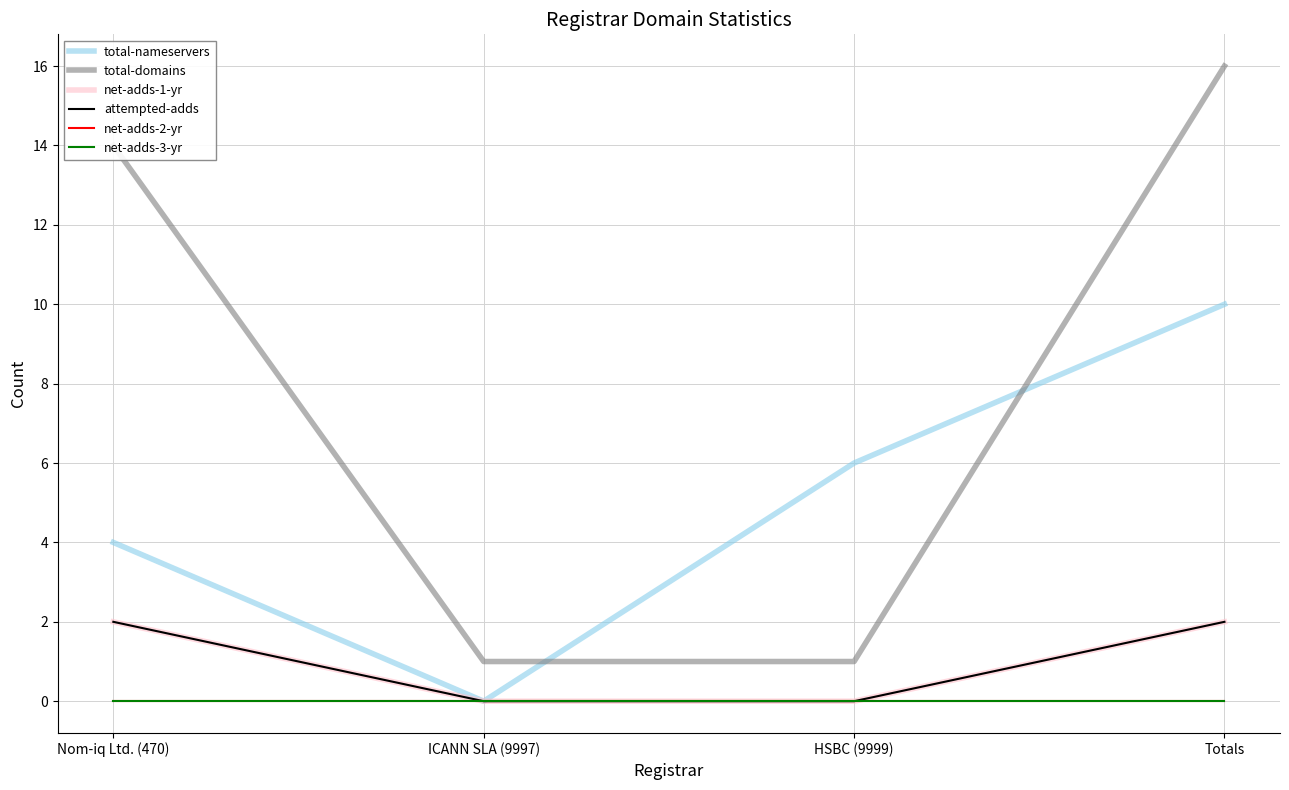

Is this an area chart (filled region under the line)?

No